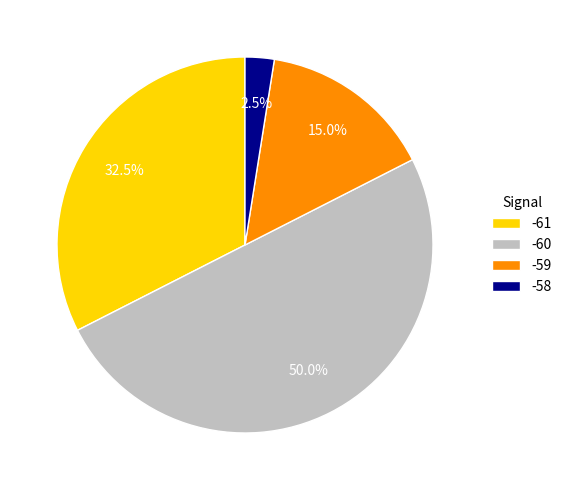

Does -58 represent more than half of the total?

No